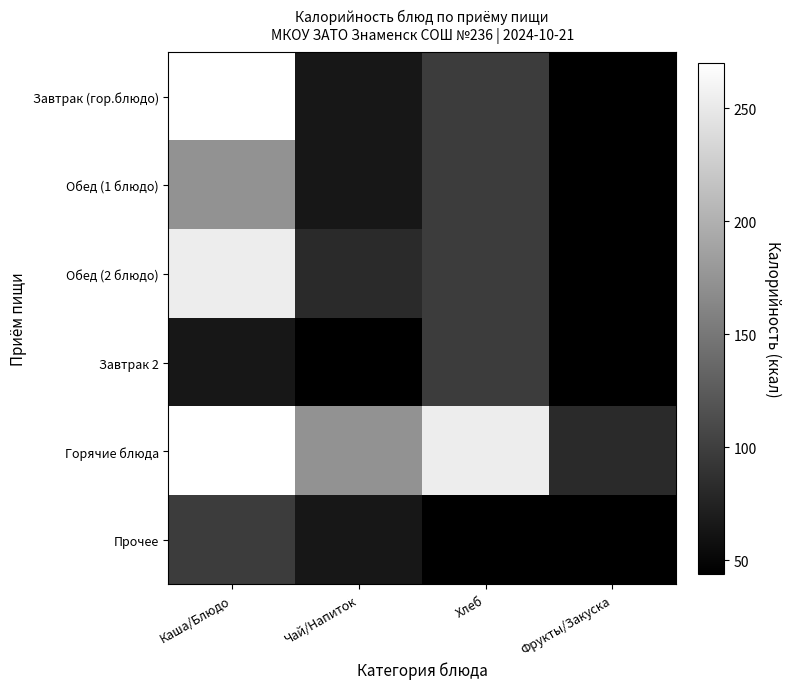

What is the total value across all series at Чай/Напиток?

492.1